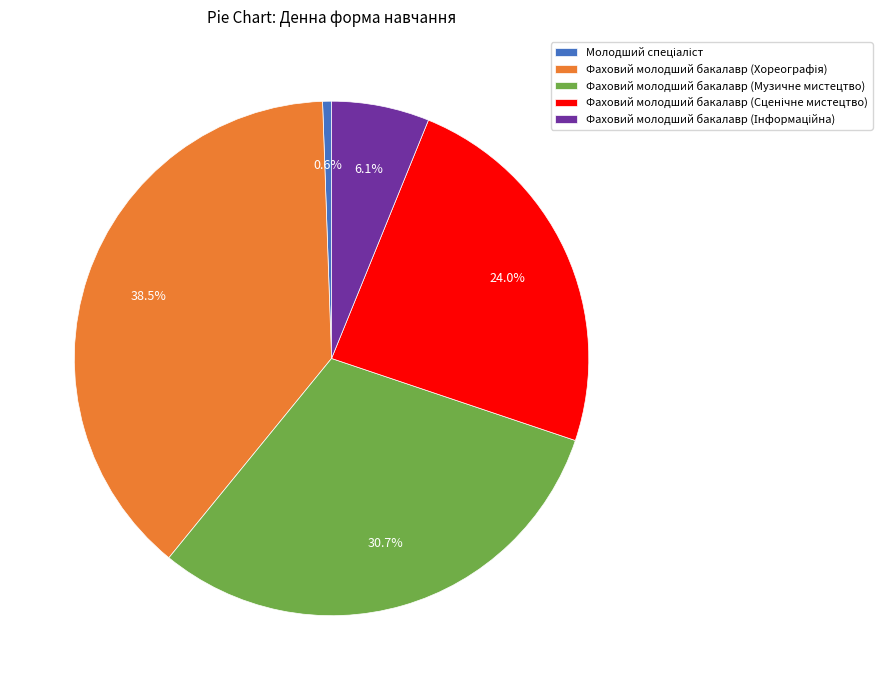

Does any single category account for the majority?

No